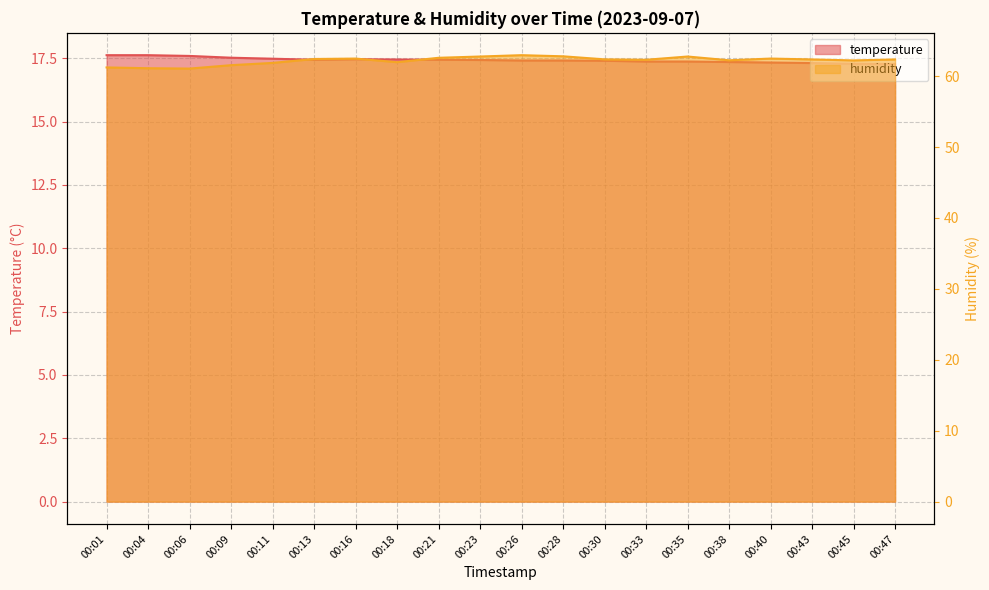

Where is the first local minimum for humidity?

00:06